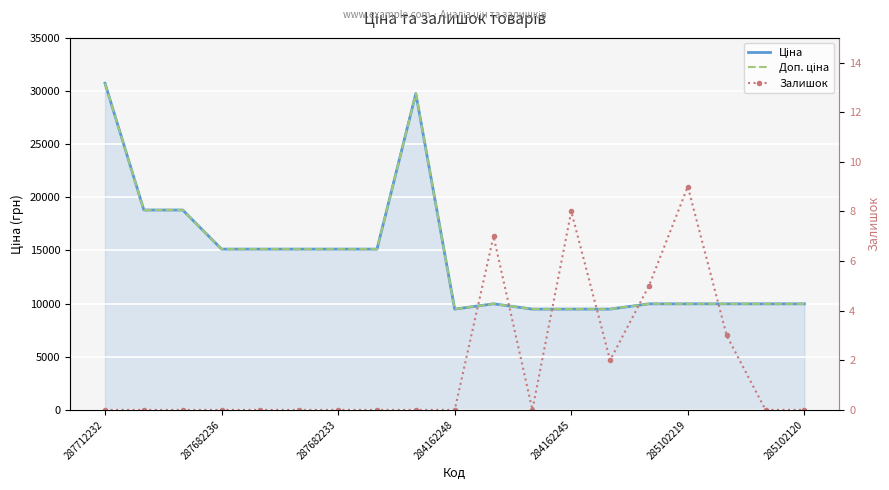

True or false: Залишок and Ціна intersect in this chart.

False